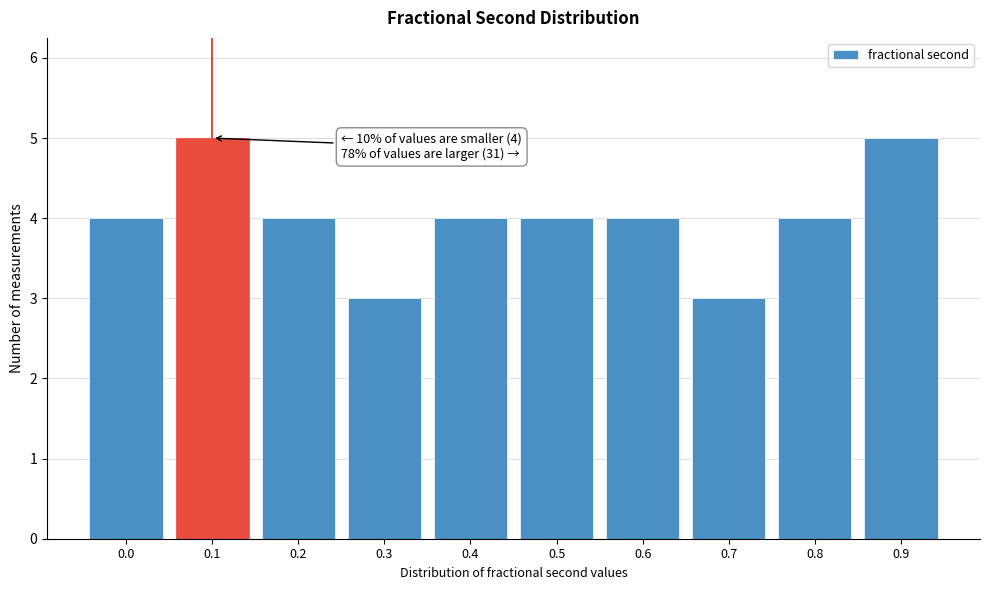

Reading left to right, extract all data points from this chart.

0.0=4	0.1=5	0.2=4	0.3=3	0.4=4	0.5=4	0.6=4	0.7=3	0.8=4	0.9=5